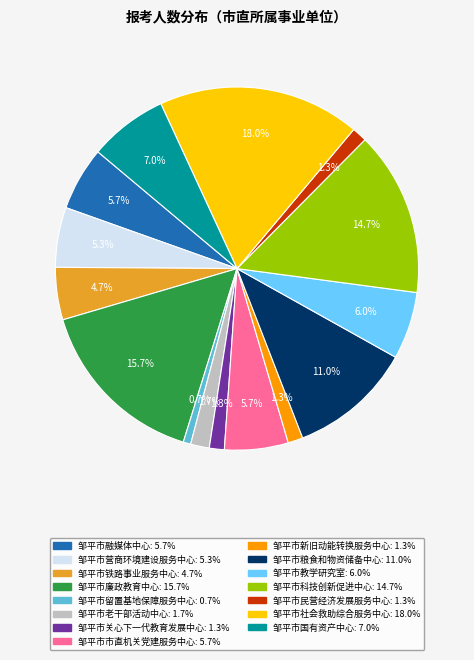

The 邹平市融媒体中心 slice represents 6% of the pie. True or false?

True